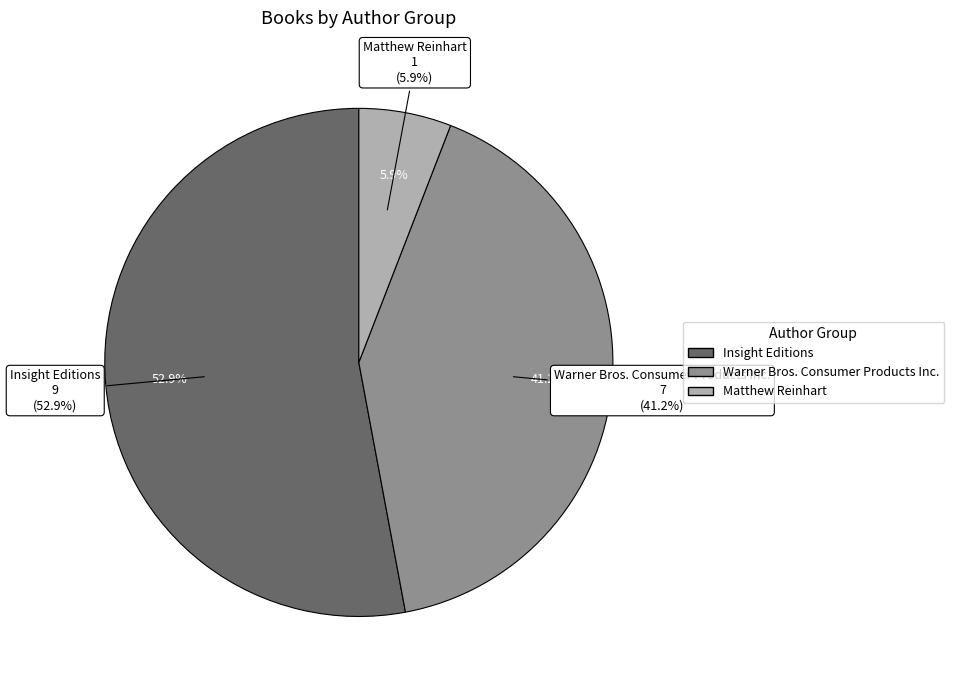

True or false: Matthew Reinhart accounts for 6% of the total.

True